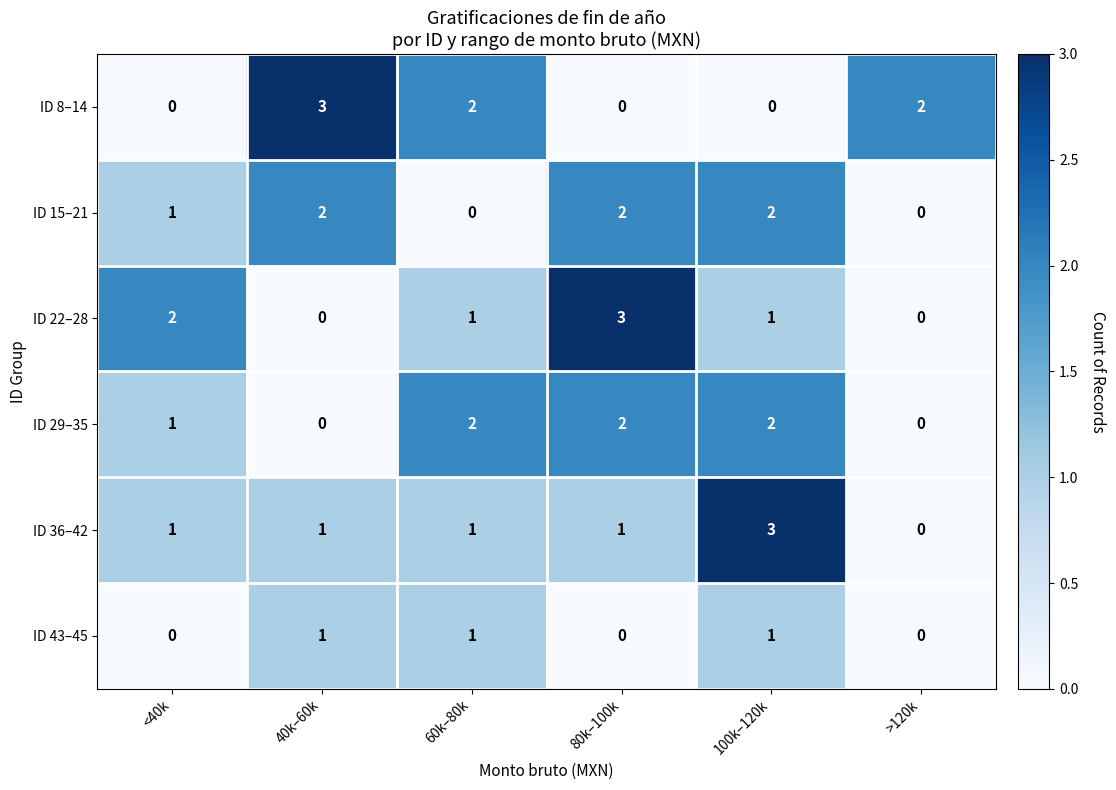

Count the ID 36–42 values in the range 1 to 2.

4